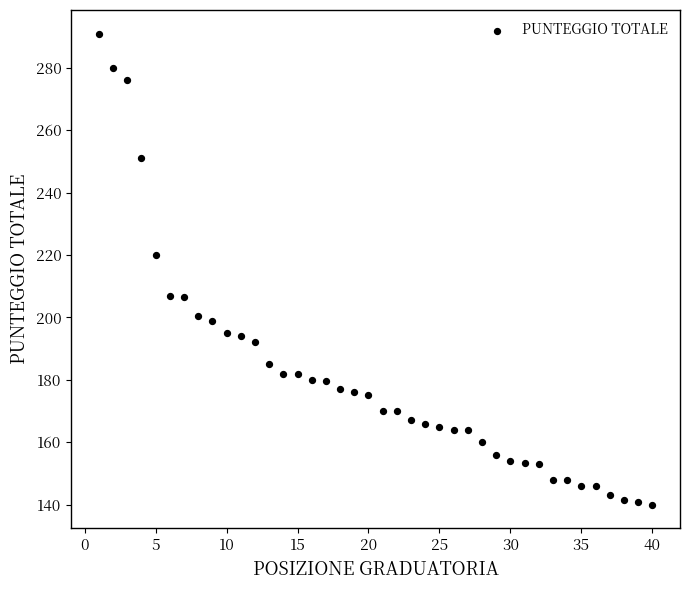

What Y value in the scatter plot is closest to 215?

220.0